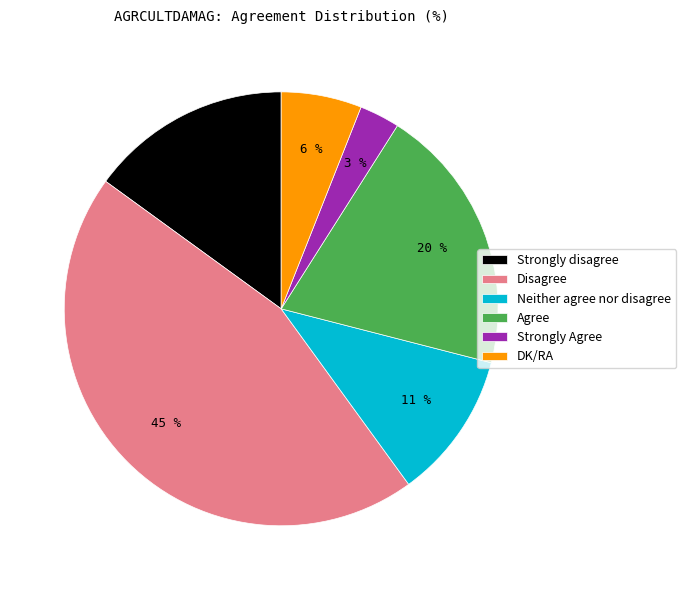

Which category has the smallest portion of the pie?

Strongly Agree